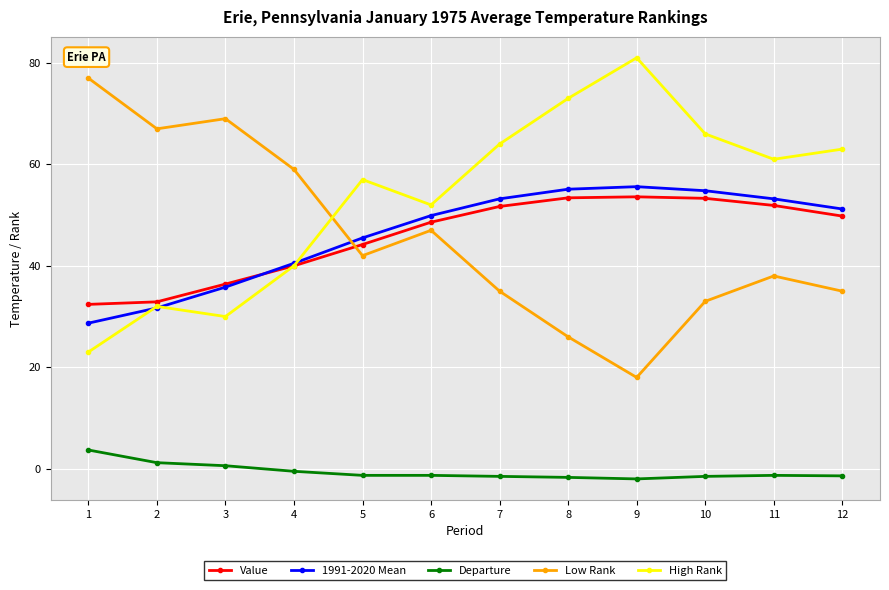

At how many categories does at least one series exceed 14?

12